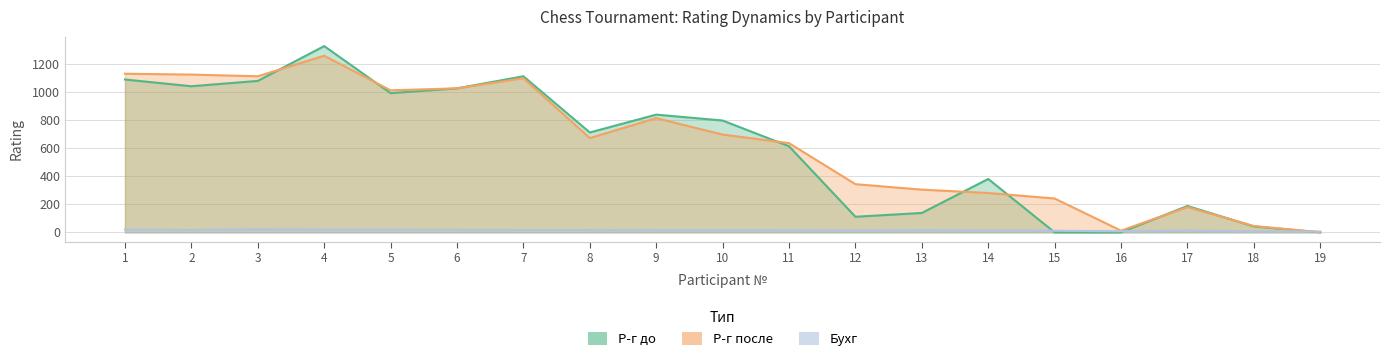

At how many categories does at least one series exceed 639?

10